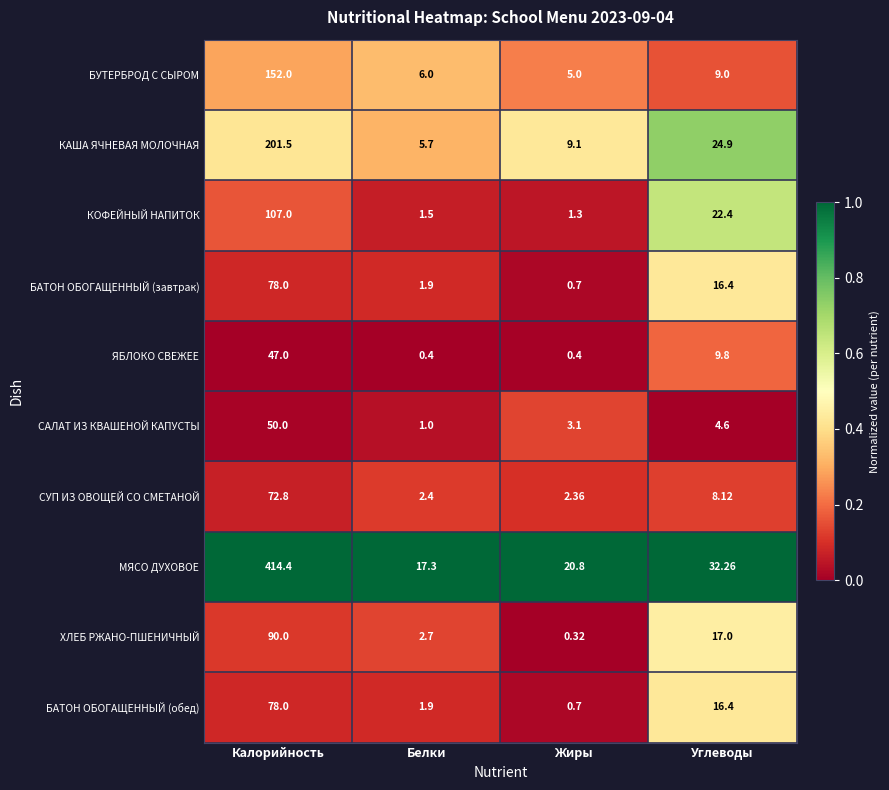

Between Белки and Углеводы, which series saw the biggest shift?

КОФЕЙНЫЙ НАПИТОК